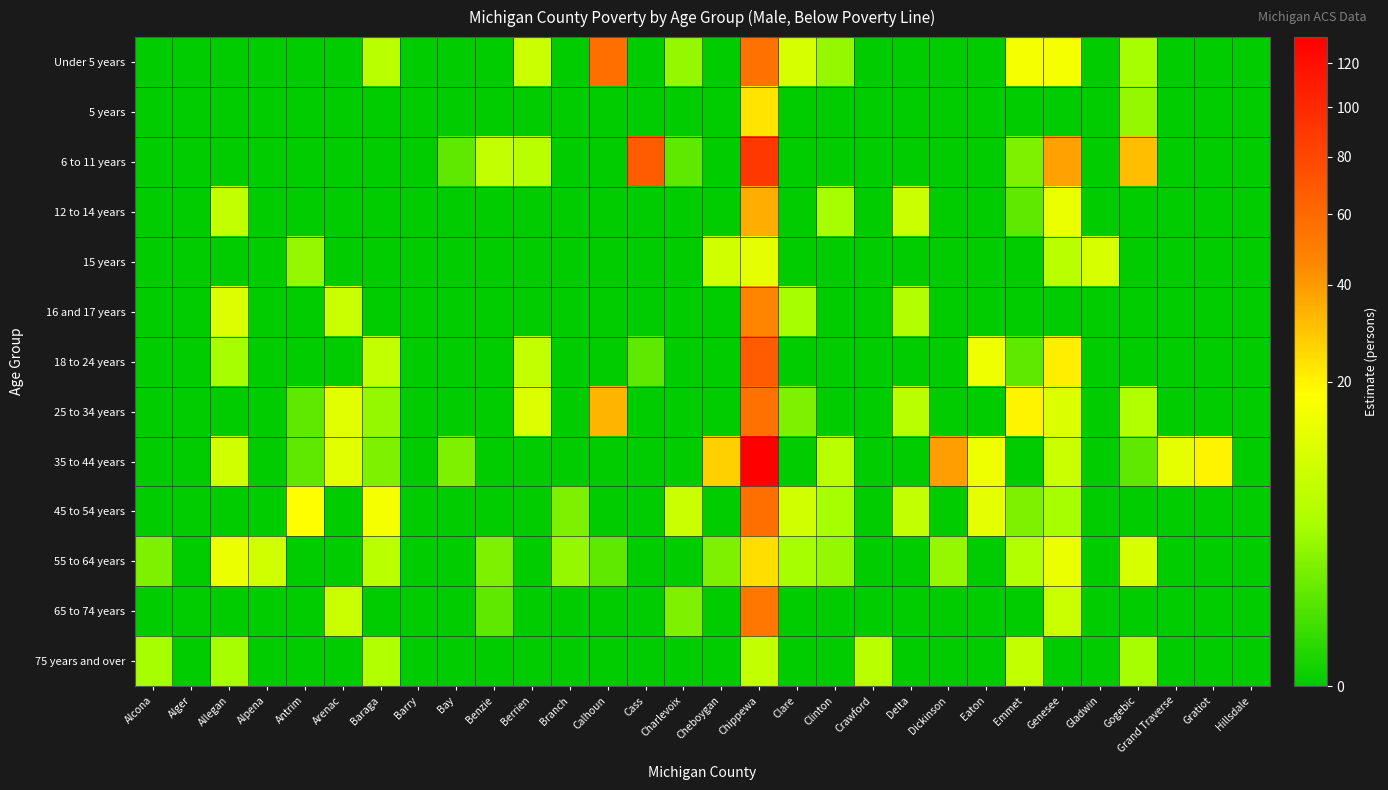

What is the greatest value displayed?

133